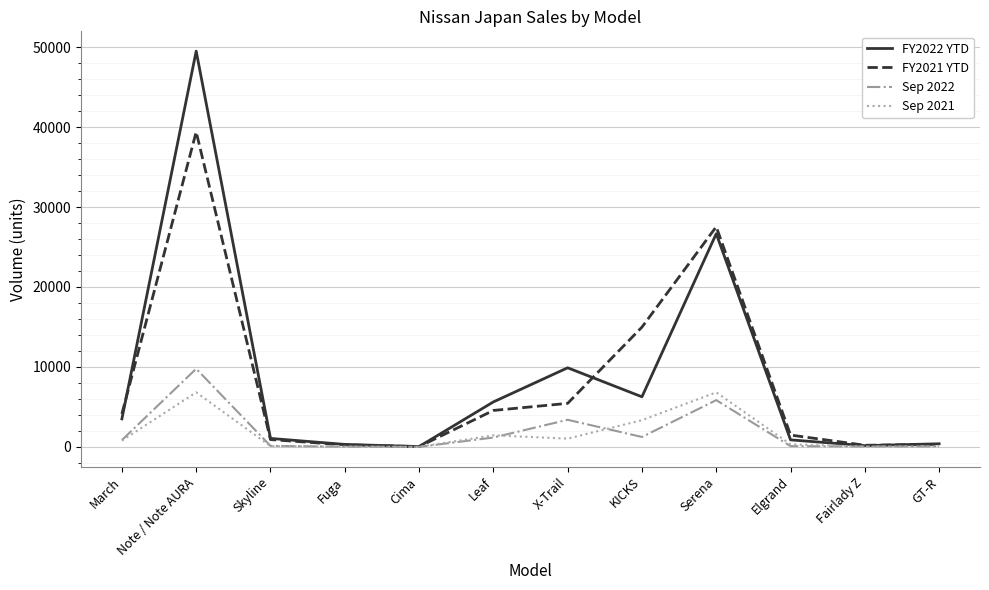

Does the chart have visible grid lines?

Yes